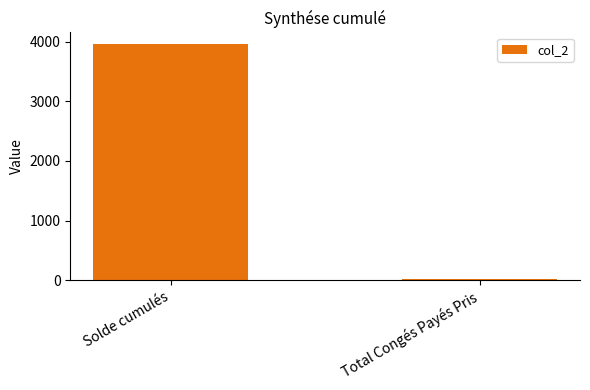

At which label does the data first exceed 3959?

Solde cumulés